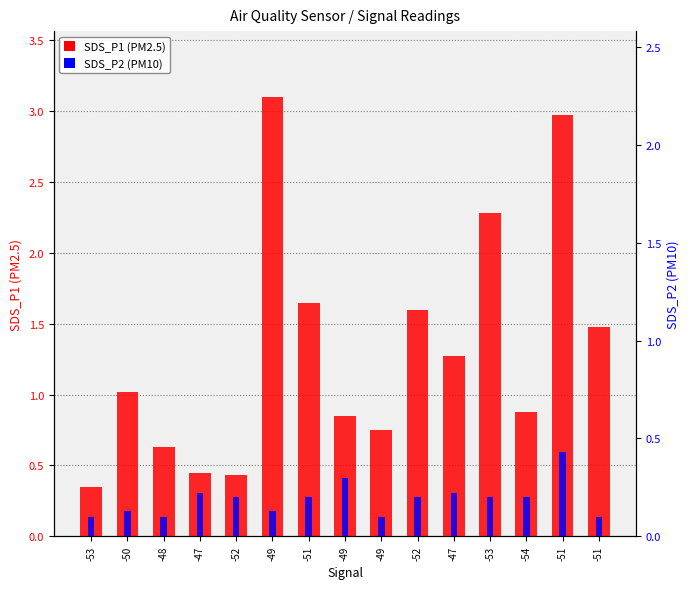

Rank the series by their maximum value, from highest to lowest.

SDS_P1 (PM2.5), SDS_P2 (PM10)